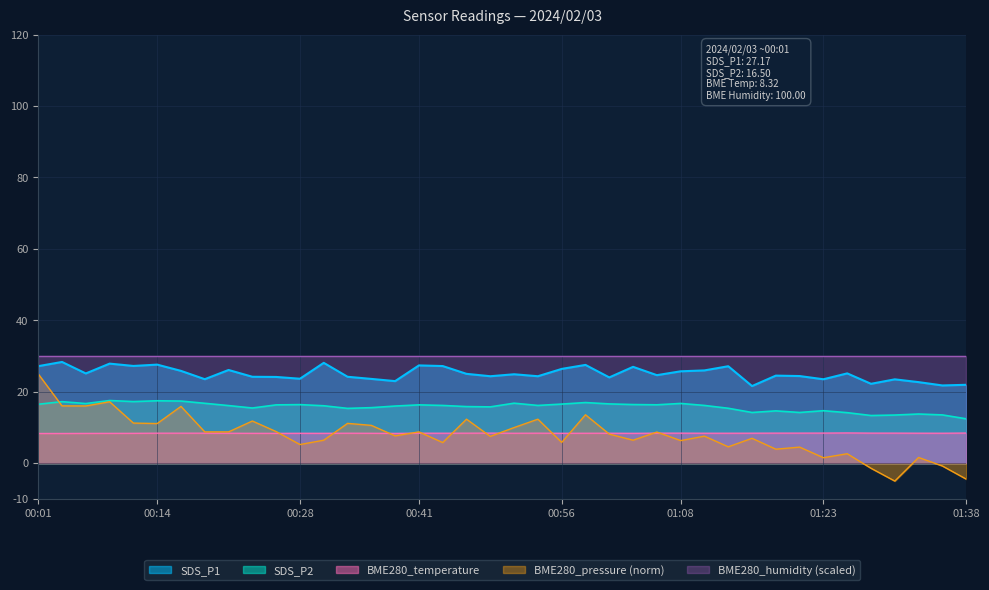

Which series has the largest total across all categories?

BME280_humidity (scaled)